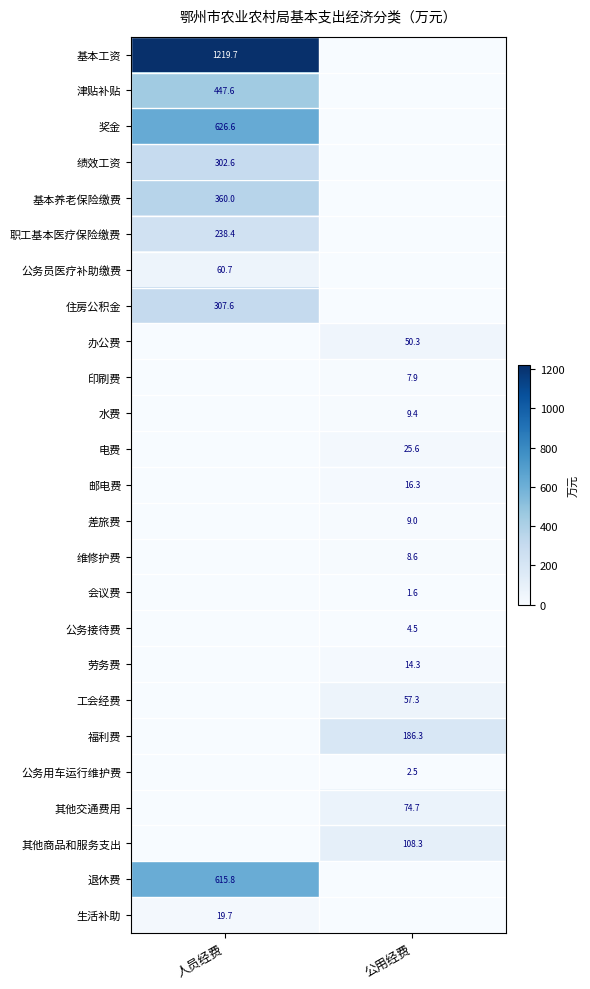

True or false: 电费 has a value of 25.6 at 公用经费.

True